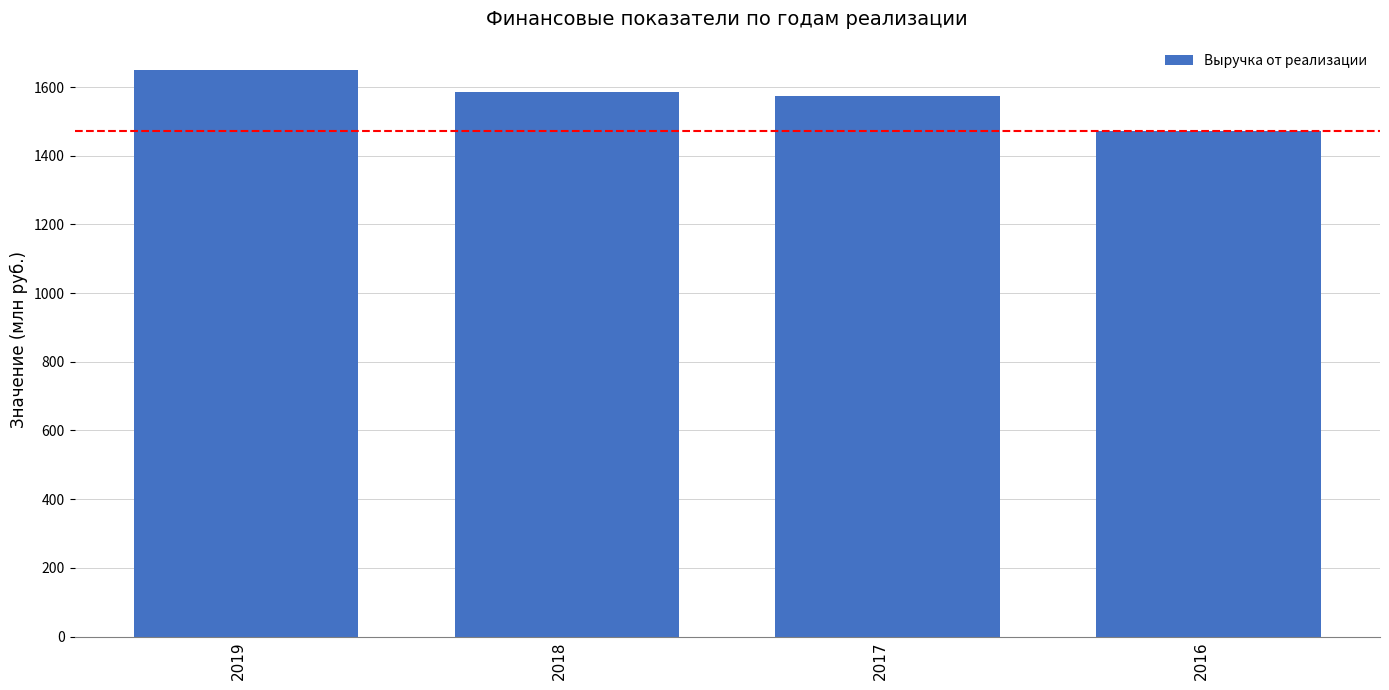

What is the sum of the values at 2018 and 2016?

3057.2